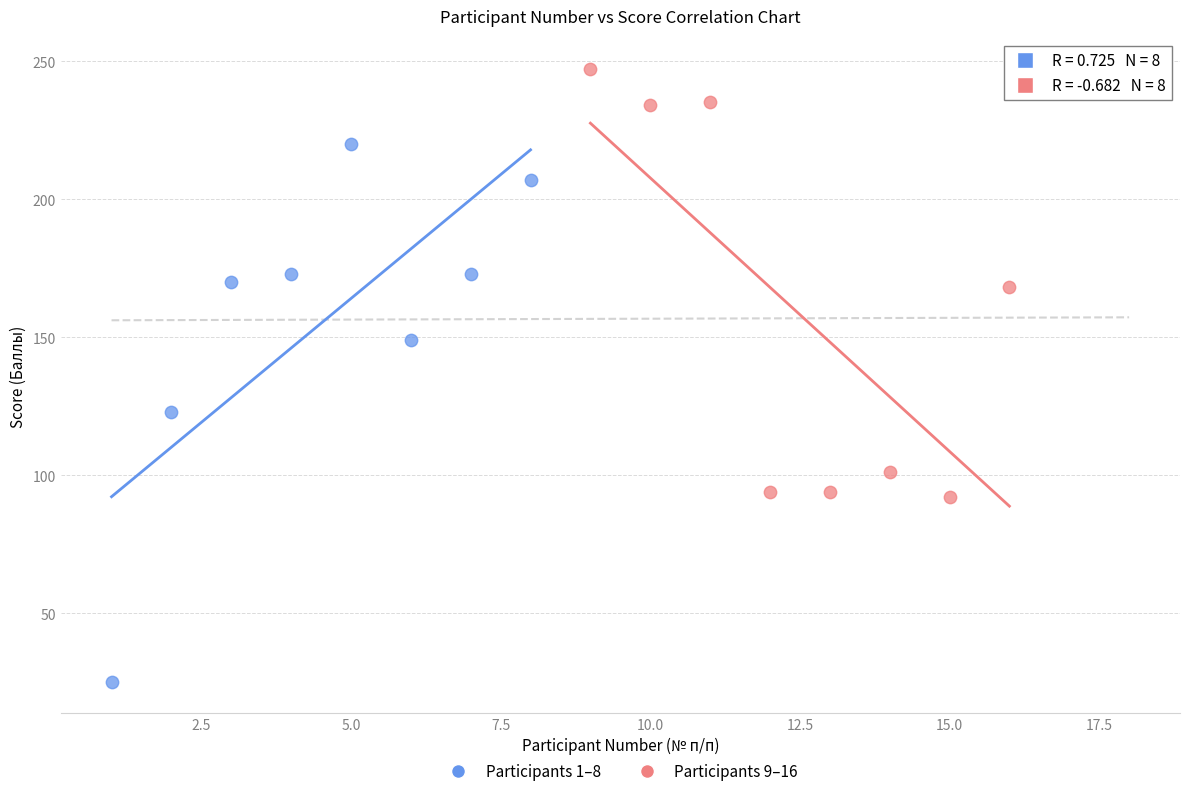

Which series contains the lowest Y value?

Participants 1–8